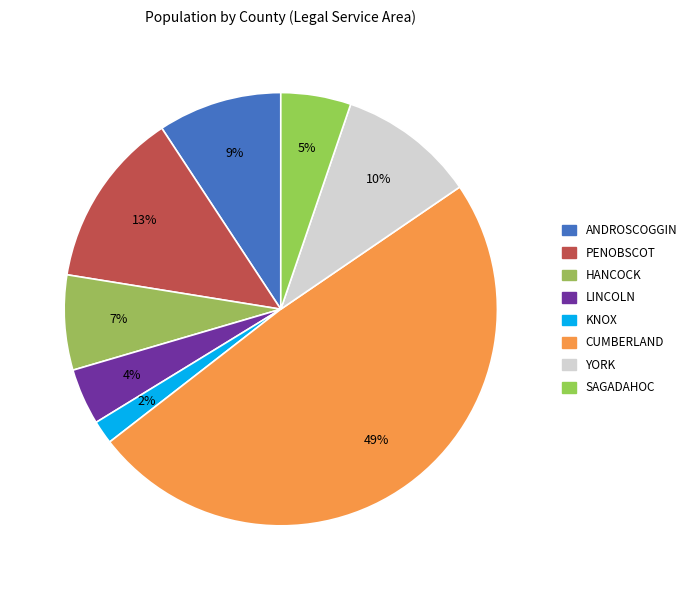

To the nearest percent, what is the combined percentage of KNOX and PENOBSCOT?

15%